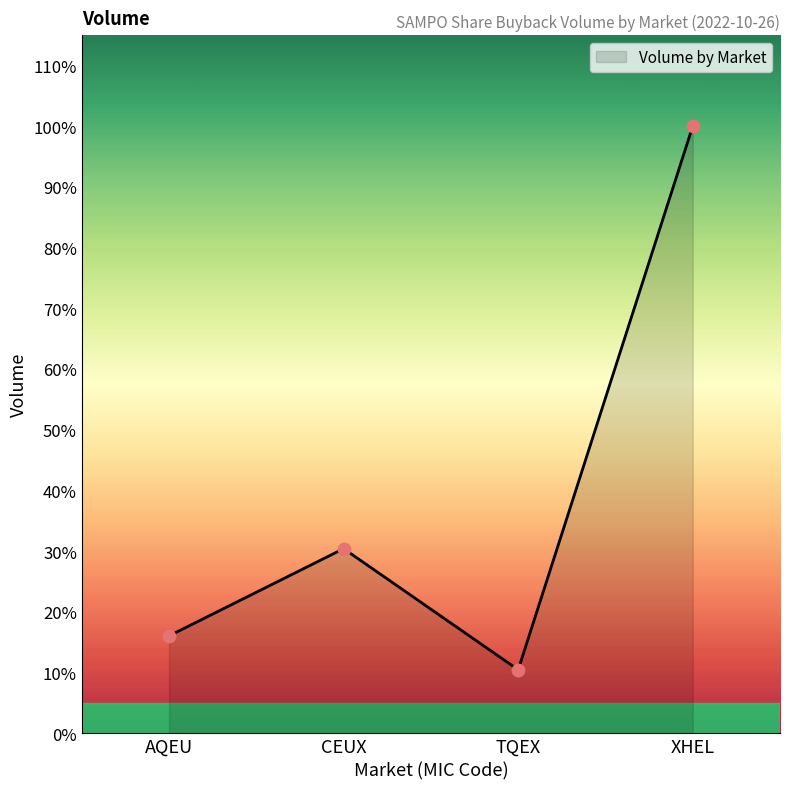

Is this an area chart (filled region under the line)?

Yes